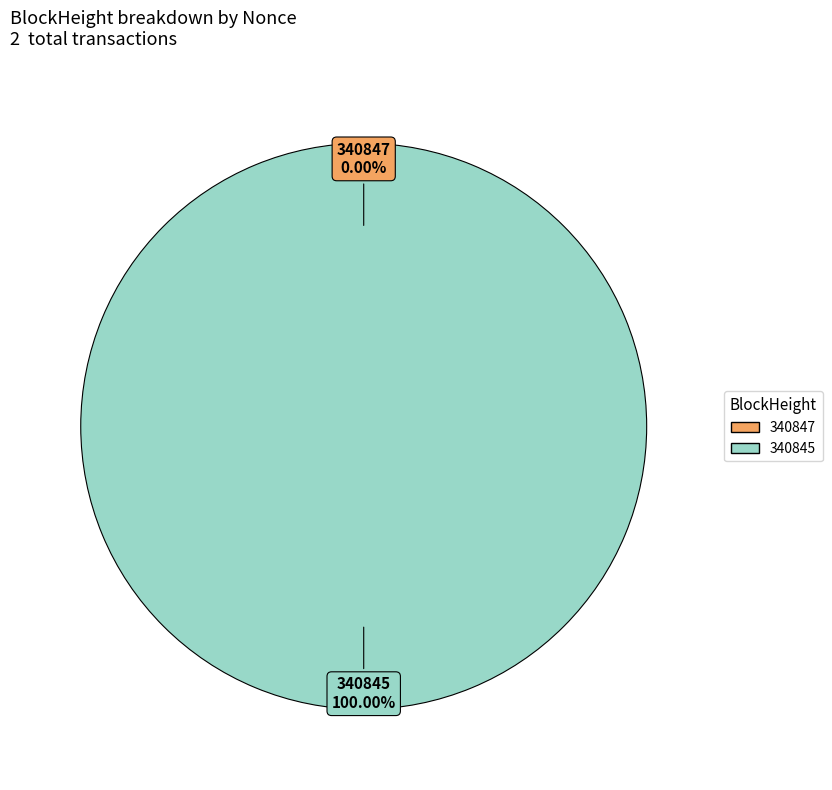

To the nearest percent, what is the difference between the largest and smallest slice percentages?

100%